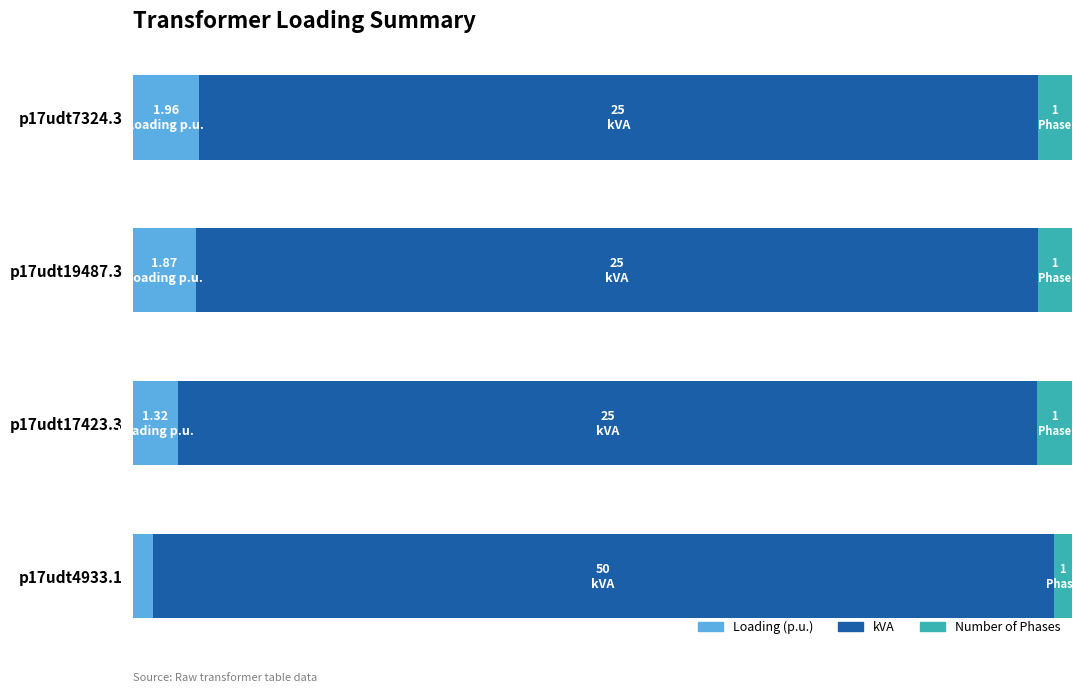

What are all the series names shown in the legend?

Loading (p.u.), kVA, Number of Phases